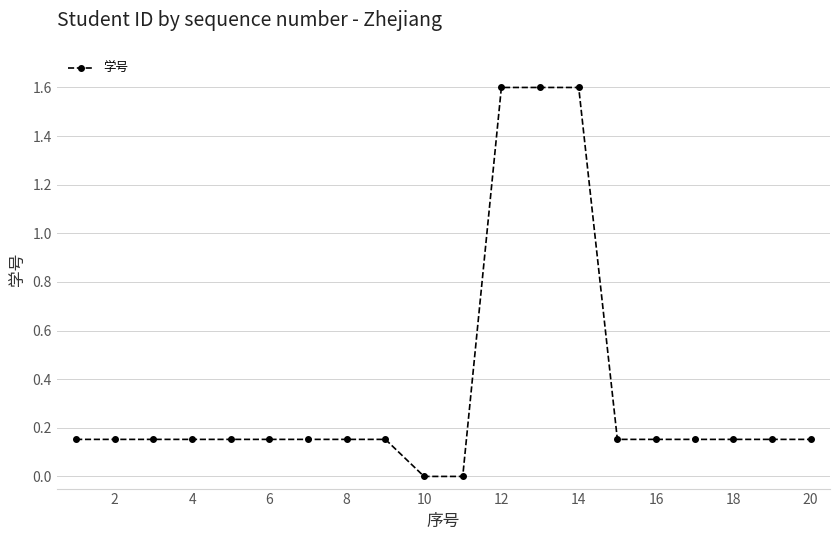

What is the average value?

0.4